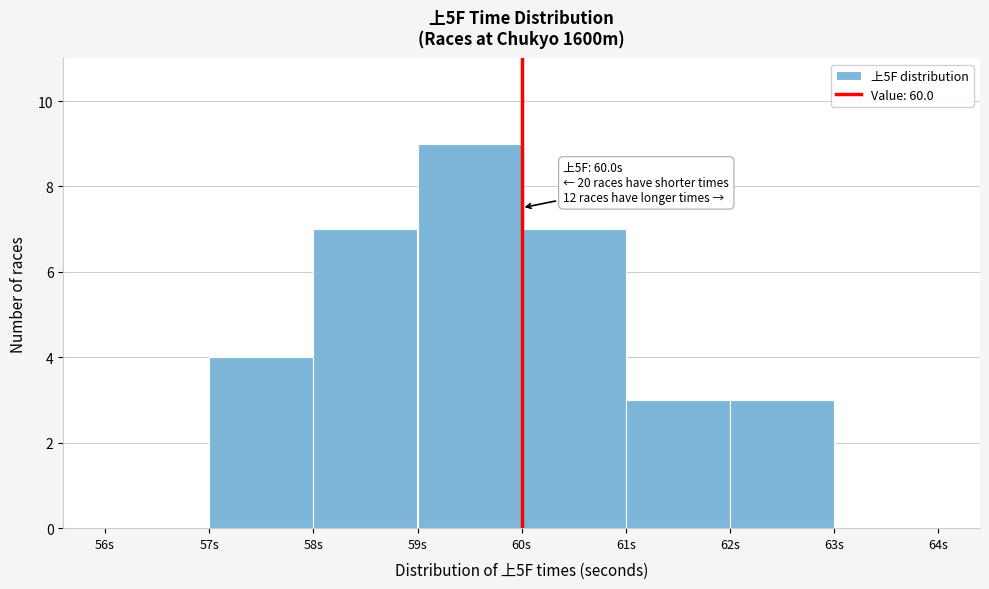

Which range on the x-axis has the tallest bar?

59 to 60